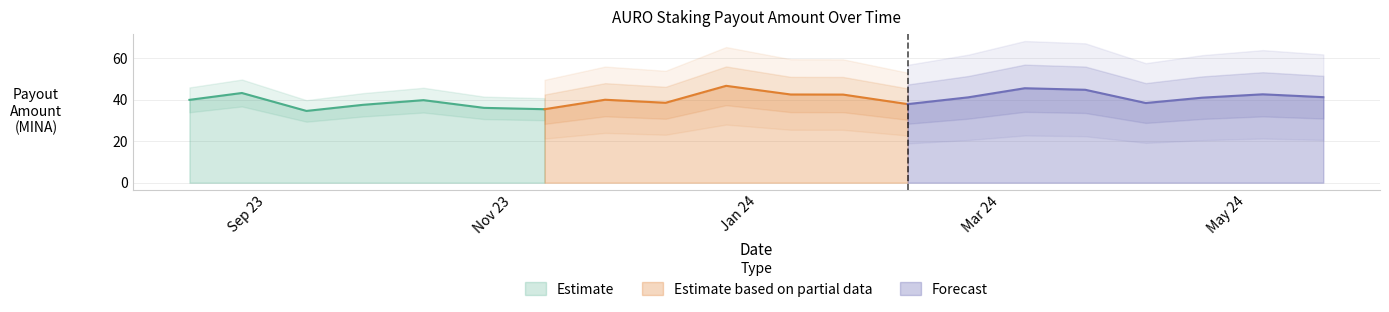

Does the chart have visible grid lines?

Yes